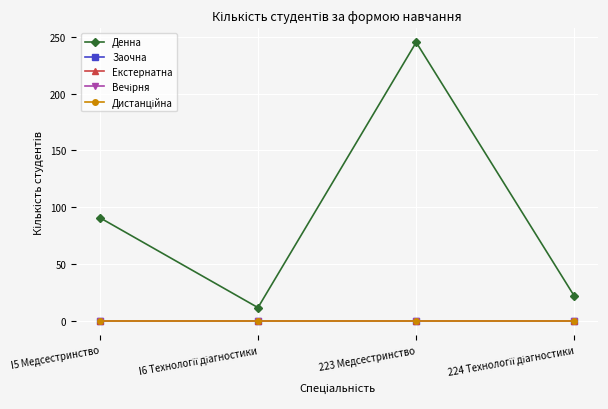

True or false: Заочна and Екстернатна cross at least once.

False